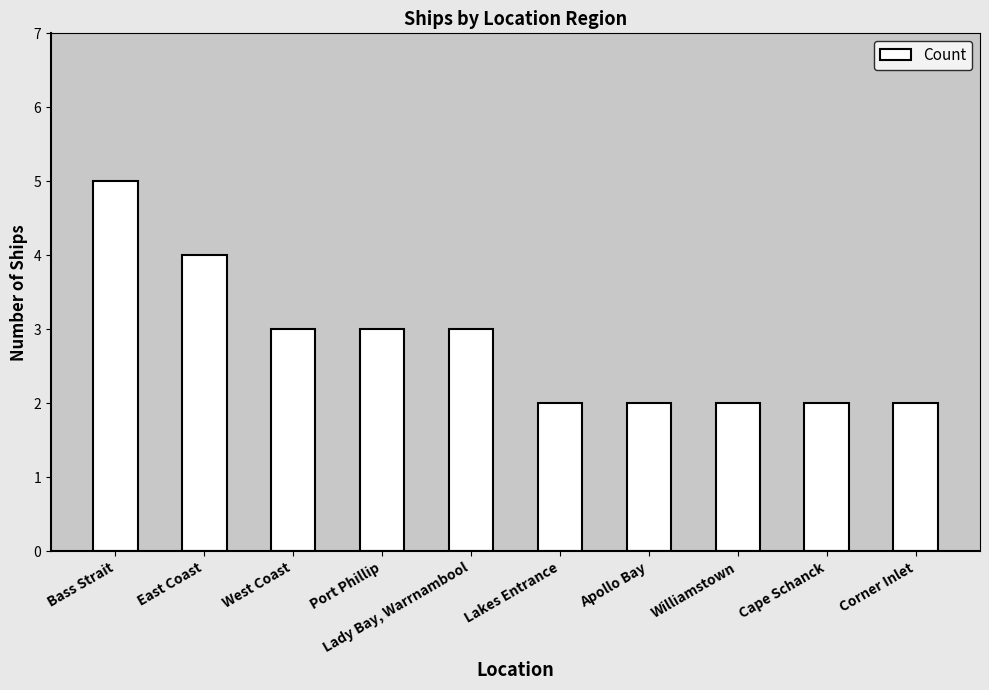

What is the difference between the maximum and minimum values?

3